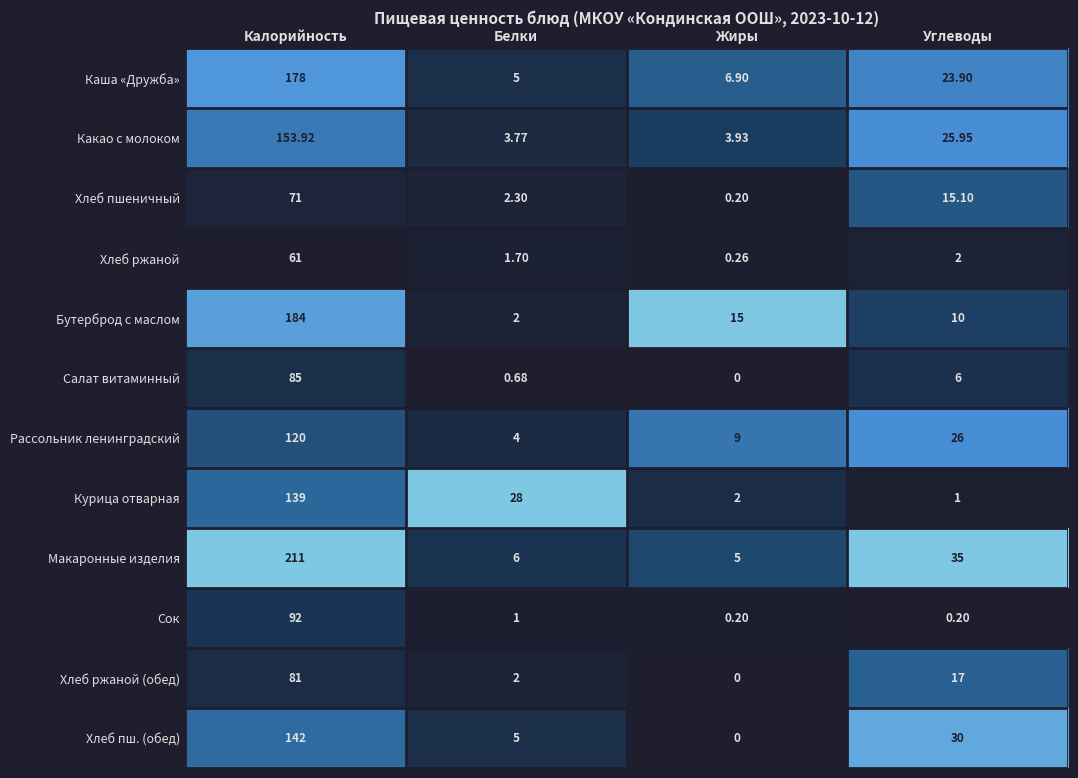

Which series has the largest total across all categories?

Макаронные изделия